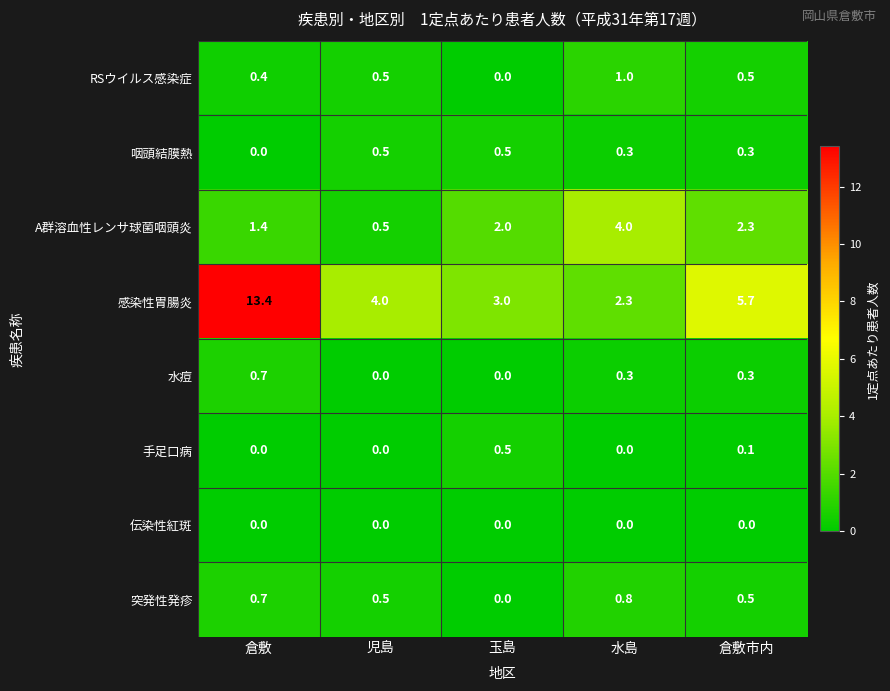

What is the sum of all 咽頭結膜熱 values?

1.6